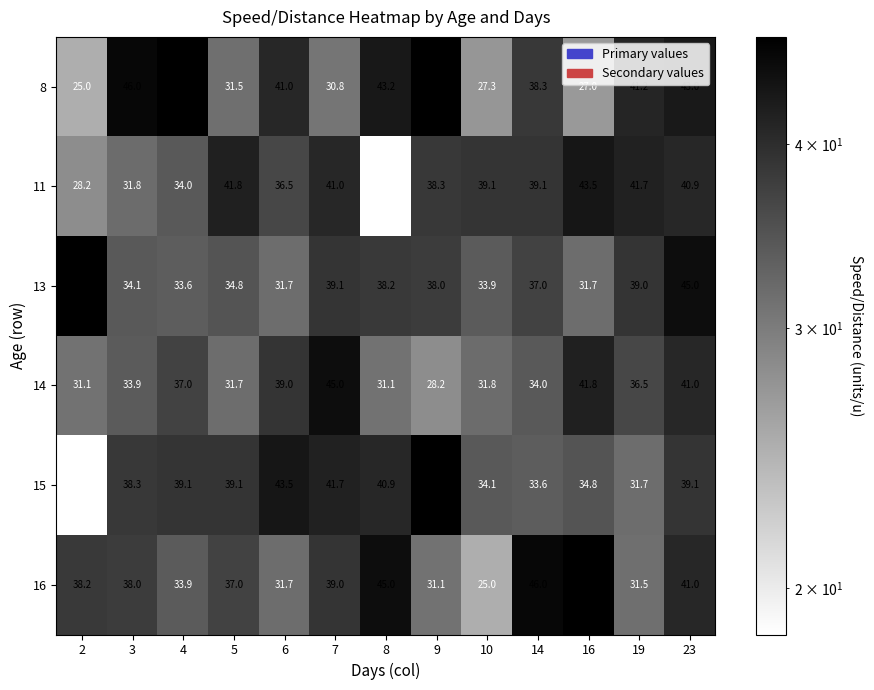

What is the difference between the highest and lowest values at 2?

28.7